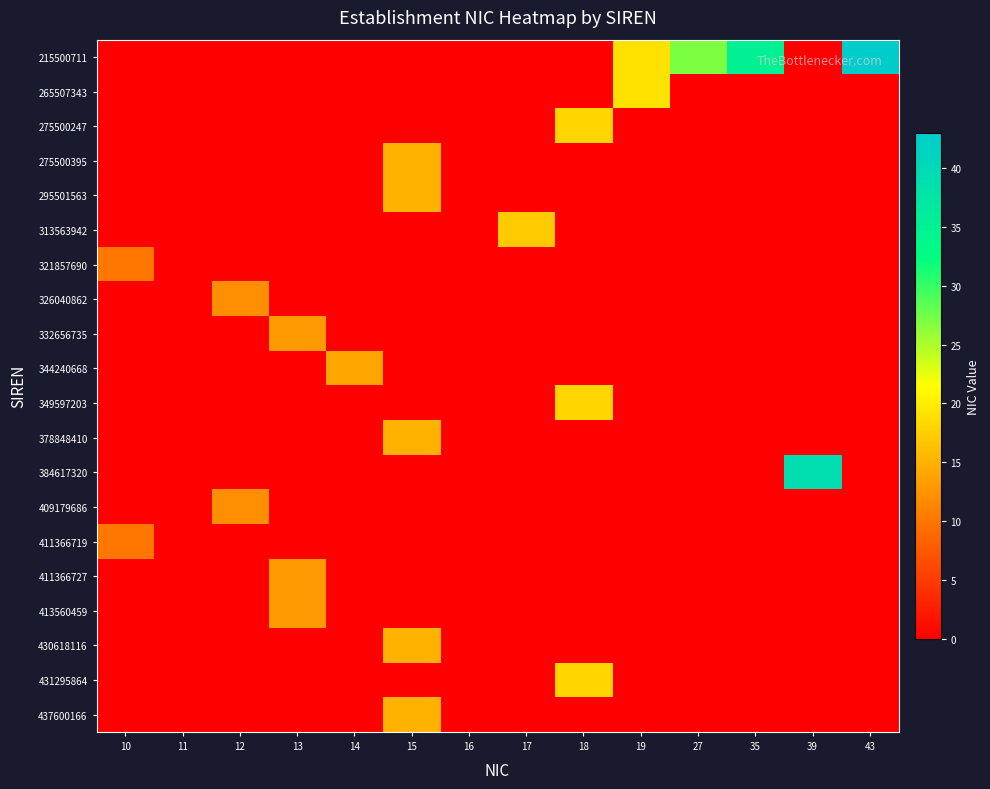

Reading left to right, list all the values displayed in this chart.

215500711: 10=0	11=0	12=0	13=0	14=0	15=0	16=0	17=0	18=0	19=19	27=27	35=35	39=0	43=43
265507343: 10=0	11=0	12=0	13=0	14=0	15=0	16=0	17=0	18=0	19=19	27=0	35=0	39=0	43=0
275500247: 10=0	11=0	12=0	13=0	14=0	15=0	16=0	17=0	18=18	19=0	27=0	35=0	39=0	43=0
275500395: 10=0	11=0	12=0	13=0	14=0	15=15	16=0	17=0	18=0	19=0	27=0	35=0	39=0	43=0
295501563: 10=0	11=0	12=0	13=0	14=0	15=15	16=0	17=0	18=0	19=0	27=0	35=0	39=0	43=0
313563942: 10=0	11=0	12=0	13=0	14=0	15=0	16=0	17=17	18=0	19=0	27=0	35=0	39=0	43=0
321857690: 10=10	11=0	12=0	13=0	14=0	15=0	16=0	17=0	18=0	19=0	27=0	35=0	39=0	43=0
326040862: 10=0	11=0	12=12	13=0	14=0	15=0	16=0	17=0	18=0	19=0	27=0	35=0	39=0	43=0
332656735: 10=0	11=0	12=0	13=13	14=0	15=0	16=0	17=0	18=0	19=0	27=0	35=0	39=0	43=0
344240668: 10=0	11=0	12=0	13=0	14=14	15=0	16=0	17=0	18=0	19=0	27=0	35=0	39=0	43=0
349597203: 10=0	11=0	12=0	13=0	14=0	15=0	16=0	17=0	18=18	19=0	27=0	35=0	39=0	43=0
378848410: 10=0	11=0	12=0	13=0	14=0	15=15	16=0	17=0	18=0	19=0	27=0	35=0	39=0	43=0
384617320: 10=0	11=0	12=0	13=0	14=0	15=0	16=0	17=0	18=0	19=0	27=0	35=0	39=39	43=0
409179686: 10=0	11=0	12=12	13=0	14=0	15=0	16=0	17=0	18=0	19=0	27=0	35=0	39=0	43=0
411366719: 10=10	11=0	12=0	13=0	14=0	15=0	16=0	17=0	18=0	19=0	27=0	35=0	39=0	43=0
411366727: 10=0	11=0	12=0	13=13	14=0	15=0	16=0	17=0	18=0	19=0	27=0	35=0	39=0	43=0
413560459: 10=0	11=0	12=0	13=13	14=0	15=0	16=0	17=0	18=0	19=0	27=0	35=0	39=0	43=0
430618116: 10=0	11=0	12=0	13=0	14=0	15=15	16=0	17=0	18=0	19=0	27=0	35=0	39=0	43=0
431295864: 10=0	11=0	12=0	13=0	14=0	15=0	16=0	17=0	18=18	19=0	27=0	35=0	39=0	43=0
437600166: 10=0	11=0	12=0	13=0	14=0	15=15	16=0	17=0	18=0	19=0	27=0	35=0	39=0	43=0